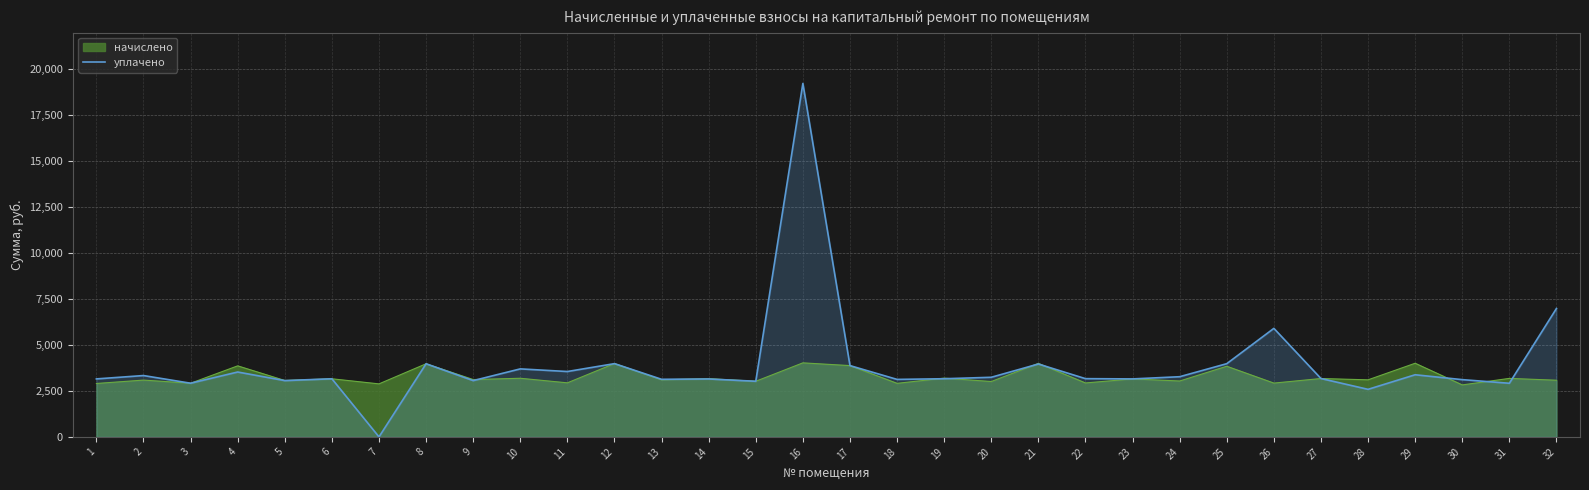

How many data points are less than 3175?

16